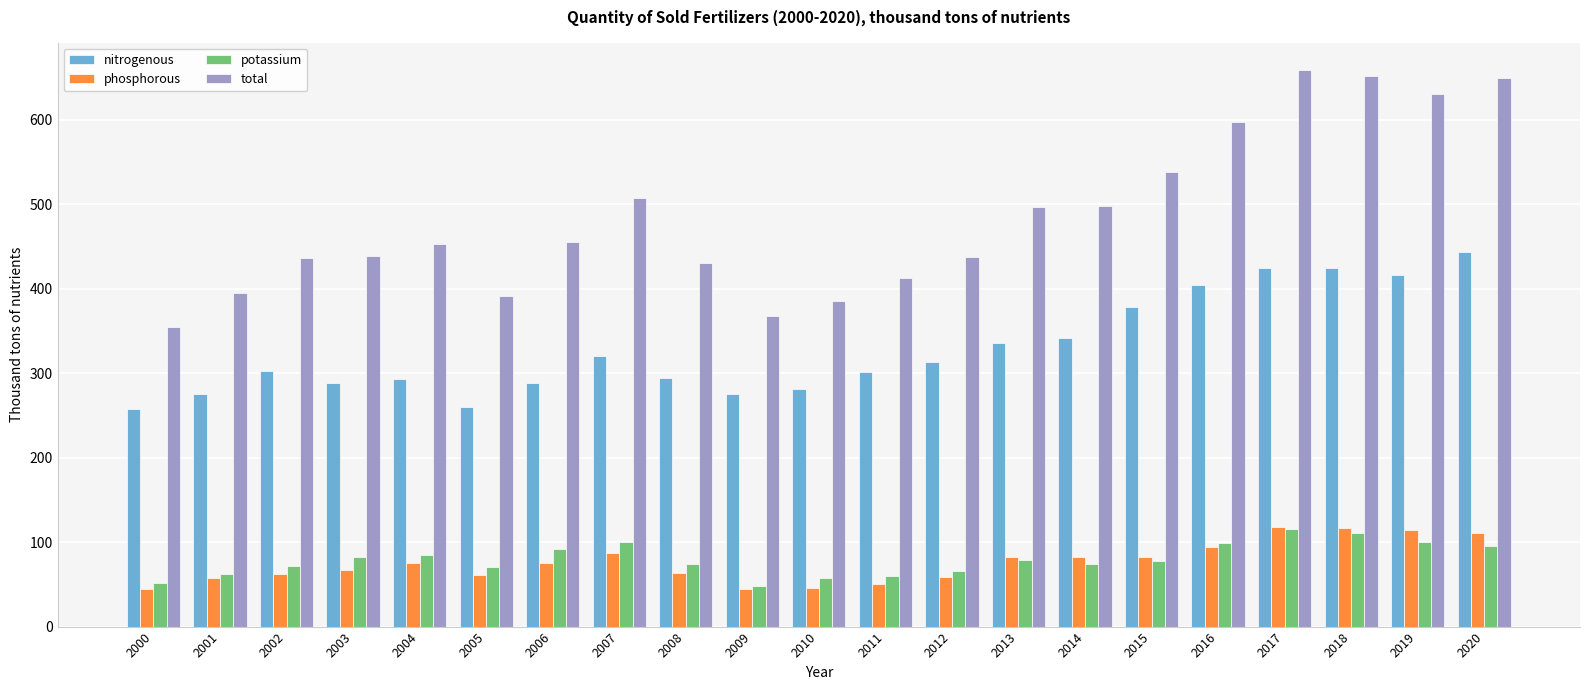

How many groups of bars are there?

21